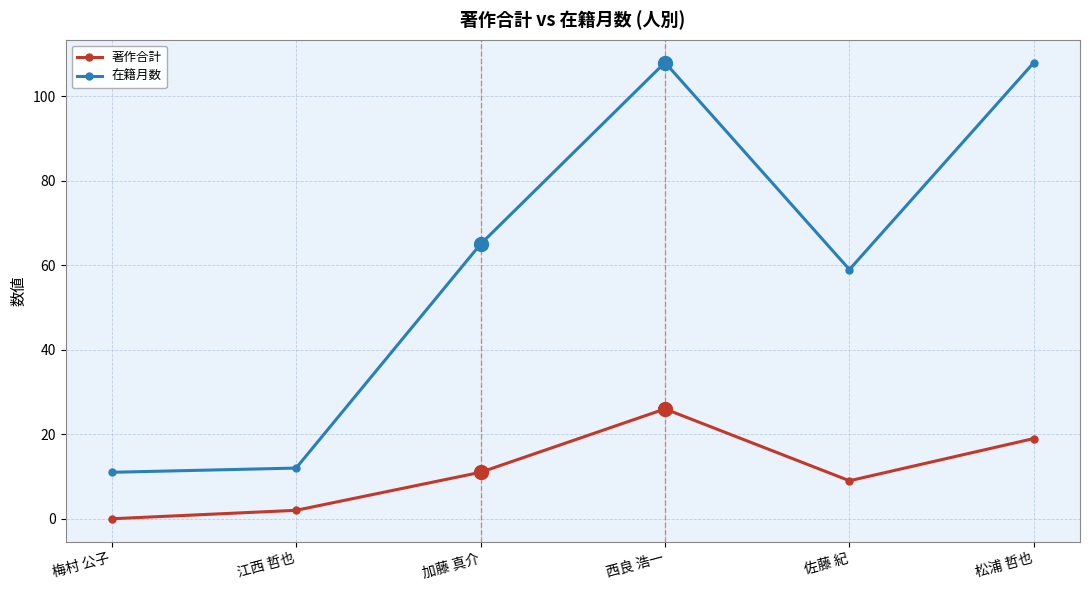

What is the difference between the maximum and minimum values in the 著作合計 series?

26